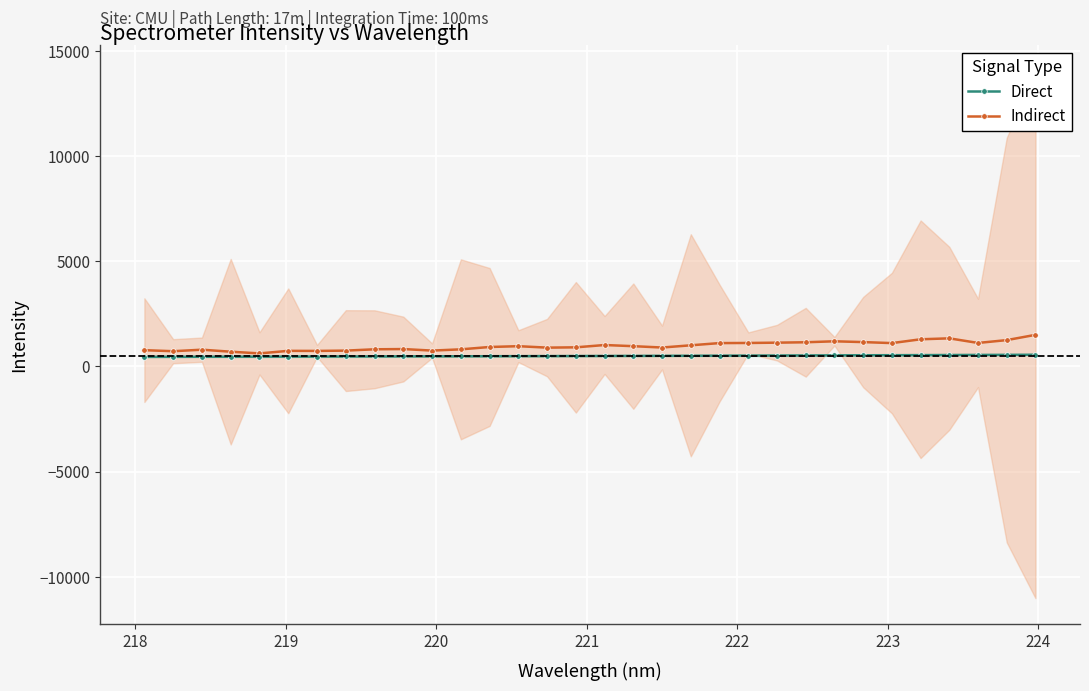

What are all the series names shown in the legend?

Direct, Indirect